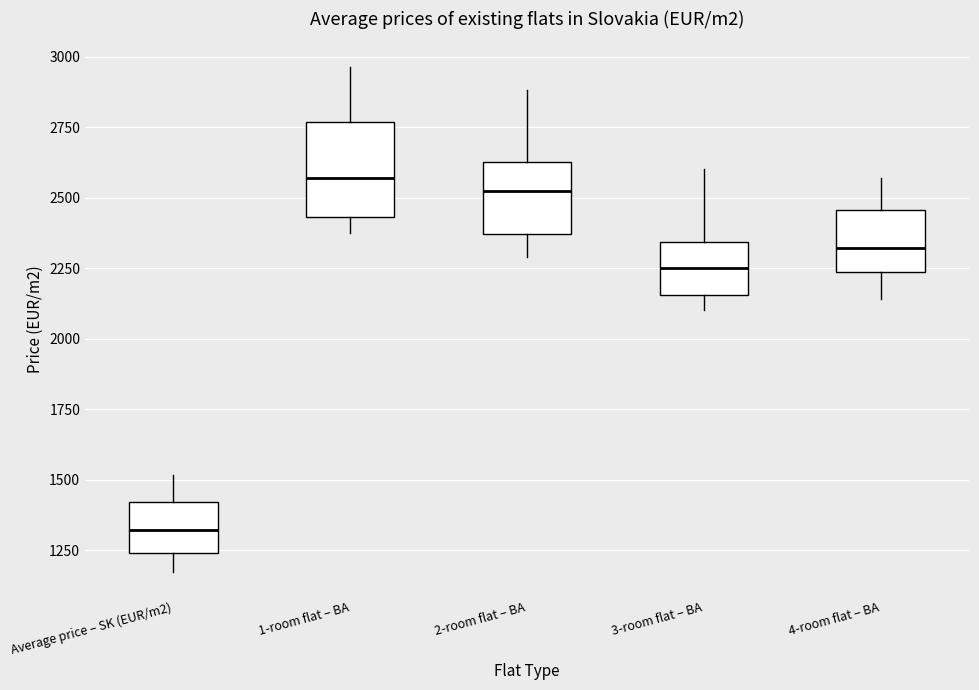

Reading left to right, read every box against the y-axis: the position of its median line, the range the box covers, and the ends of its whiskers. The values are not printed on the chart, so give them approximately, as read against the axis.

Average price – SK (EUR/m2): median 1300, box 1250 to 1400, whiskers 1150 to 1500
1-room flat – BA: median 2550, box 2450 to 2750, whiskers 2350 to 2950
2-room flat – BA: median 2550, box 2350 to 2650, whiskers 2300 to 2900
3-room flat – BA: median 2250, box 2150 to 2350, whiskers 2100 to 2600
4-room flat – BA: median 2300, box 2250 to 2450, whiskers 2150 to 2550